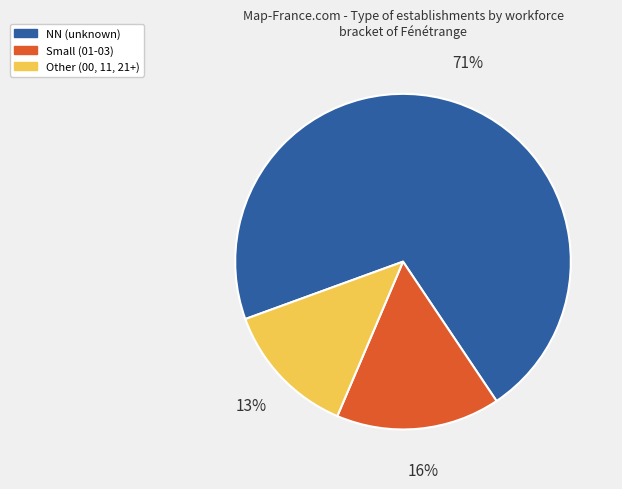

To the nearest percent, what is the average slice percentage?

33%